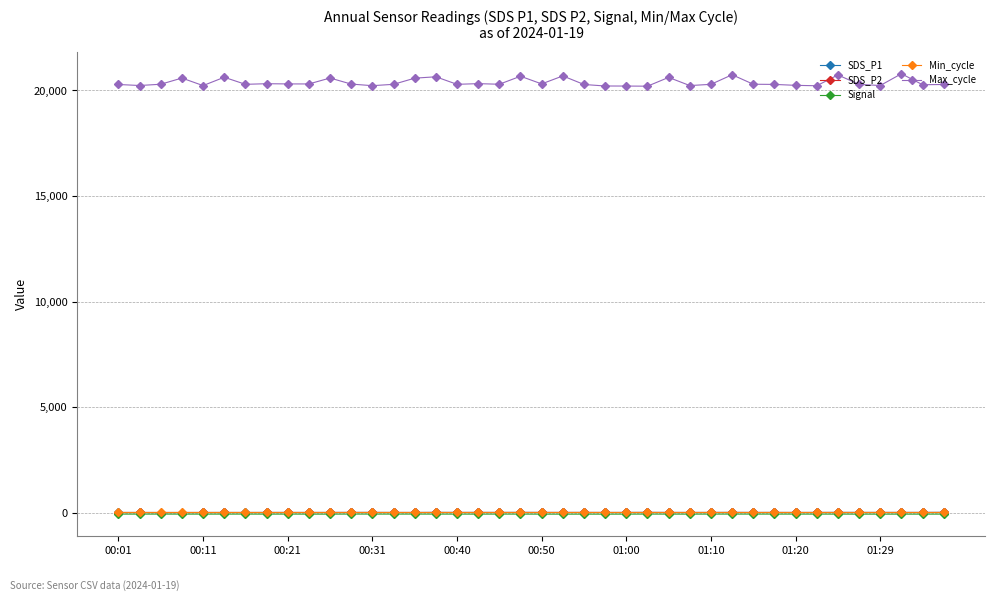

True or false: Signal and Max_cycle cross at least once.

False